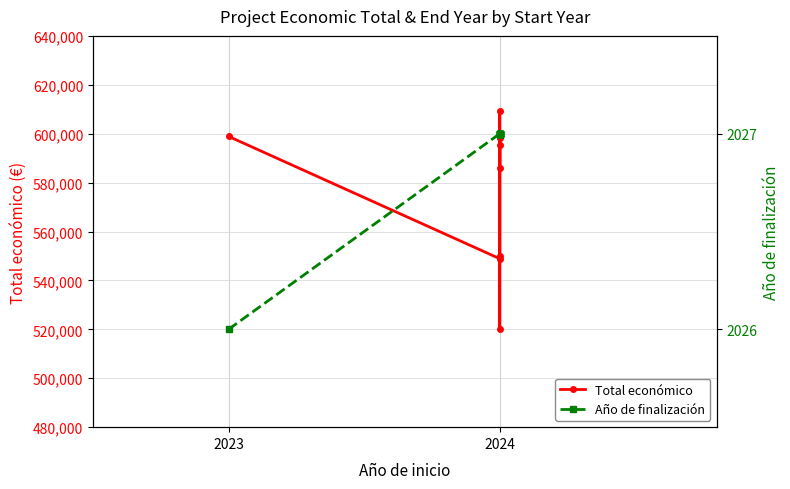

What is the difference between the maximum and minimum values in the Año de finalización series?

1